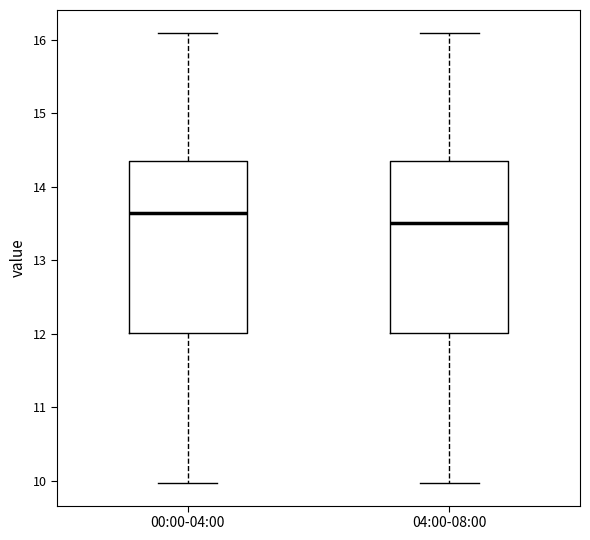

Reading left to right, transcribe this box plot: for each box, give where its median line is, the range the box spans, and where its two whiskers end, as read against the y-axis. The values are not printed on the chart, so give them approximately, as read against the axis.

00:00-04:00: median 13.7, box 12.0 to 14.3, whiskers 10.0 to 16.1
04:00-08:00: median 13.5, box 12.0 to 14.3, whiskers 10.0 to 16.1